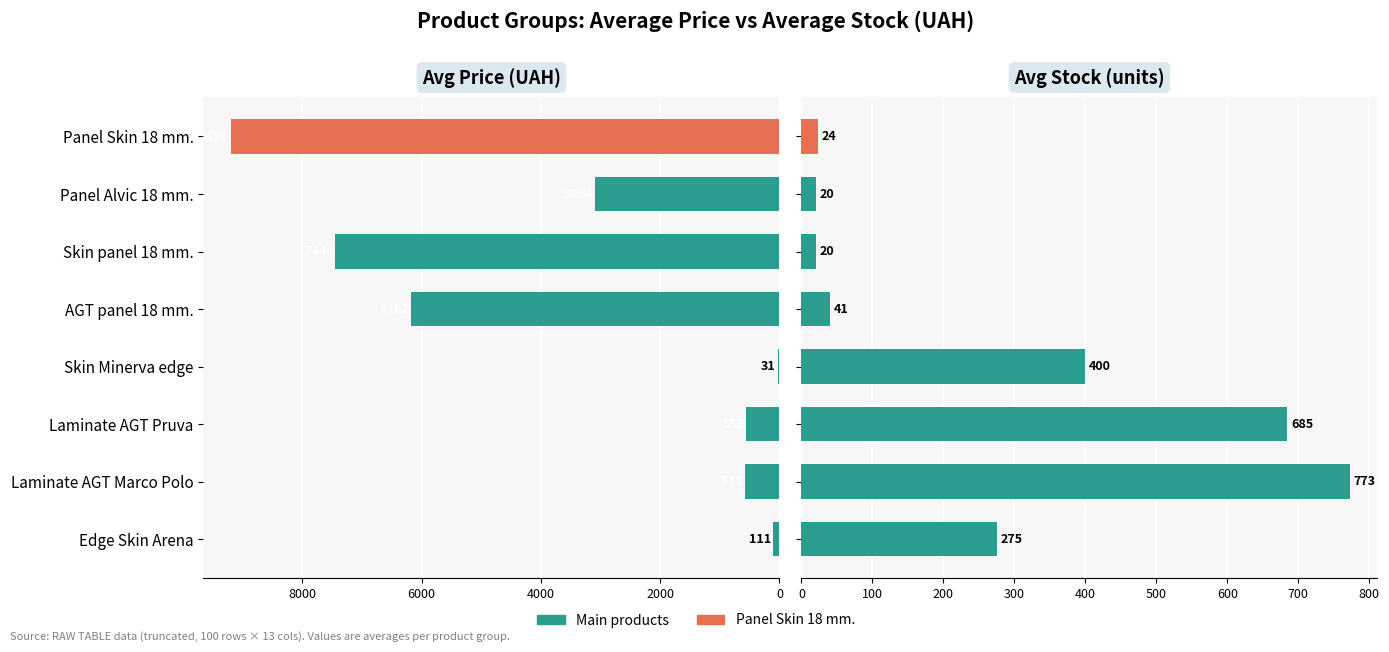

Which series has the largest total across all categories?

Avg Price